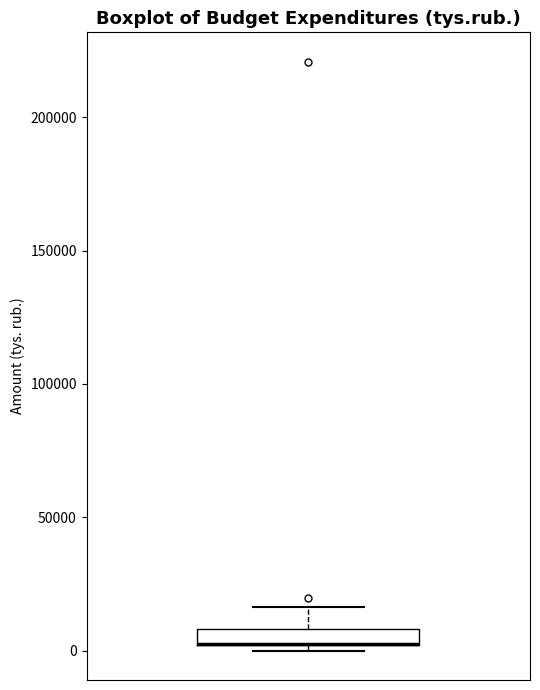

Where is the lower edge of the box on the y-axis? The values are not printed on the chart, so give them approximately, as read against the axis.

0